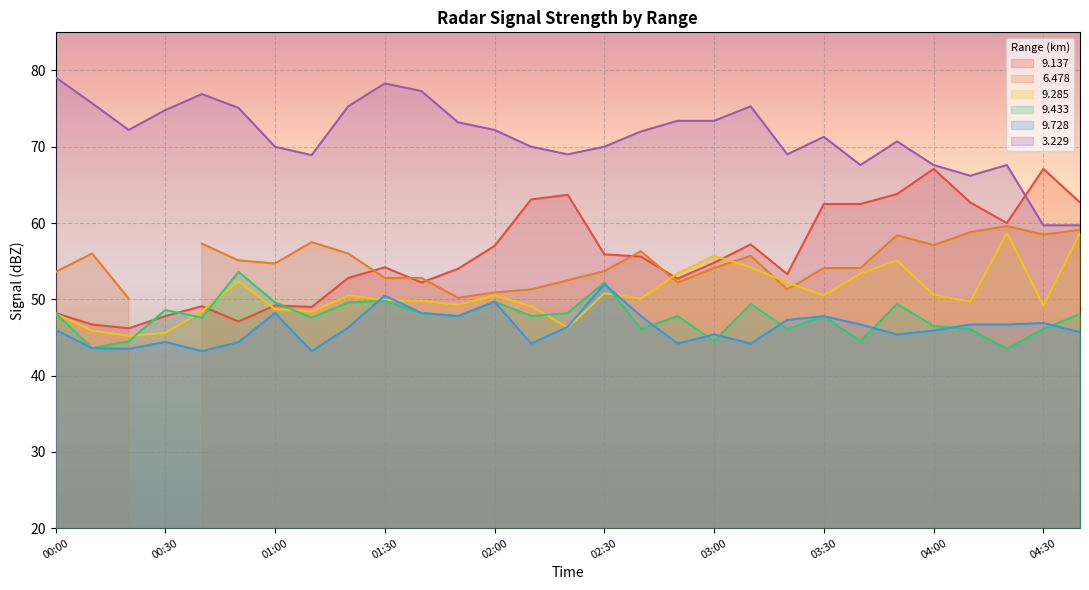

True or false: 9.728 has more than 1 points higher than both neighbors.

True